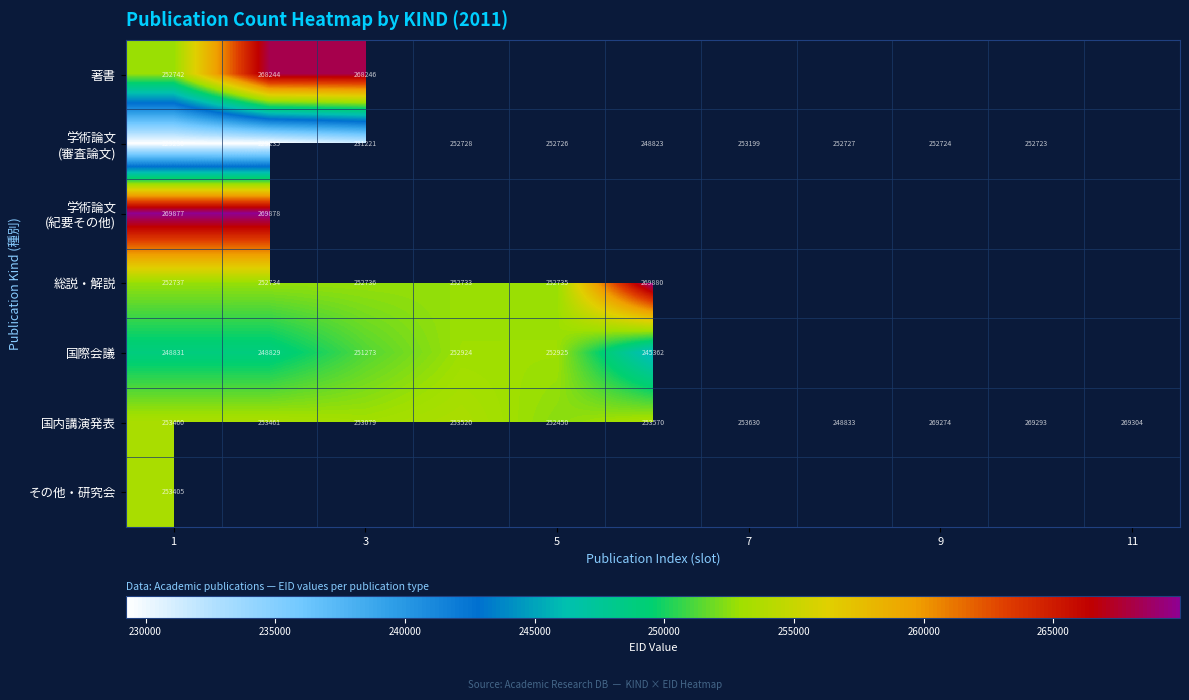

The value of 国際会議 at 1 is 248831. True or false?

True